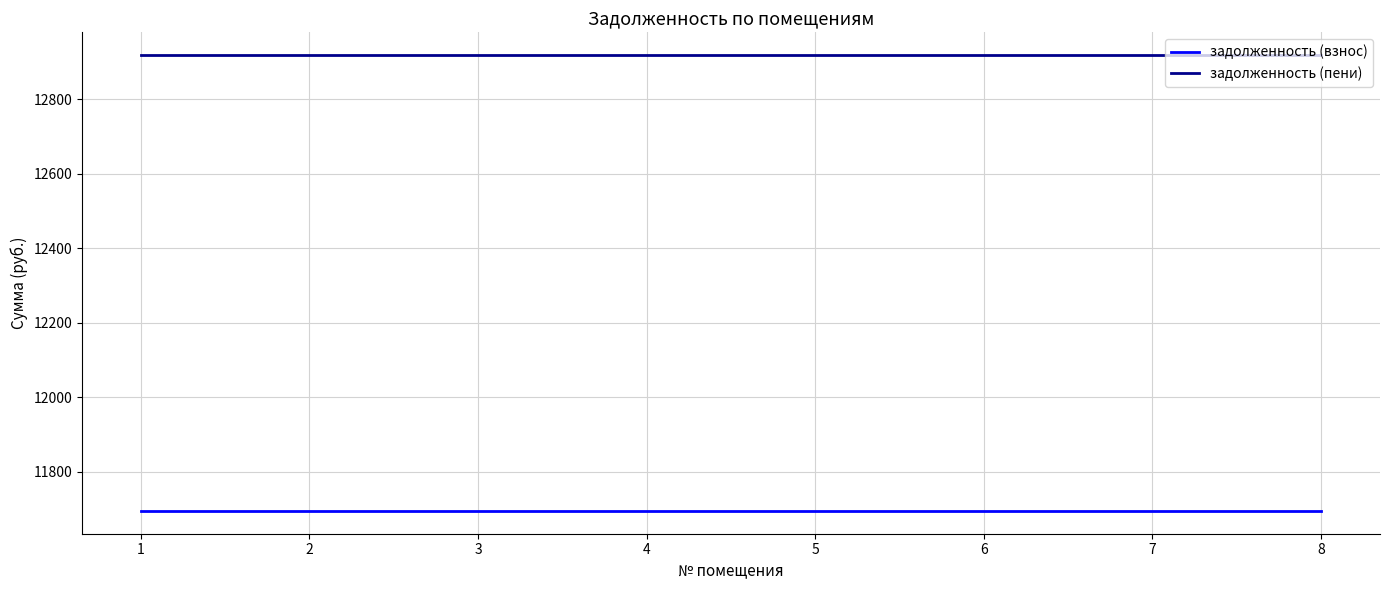

Rank the series at 7 from highest to lowest value.

задолженность (пени), задолженность (взнос)